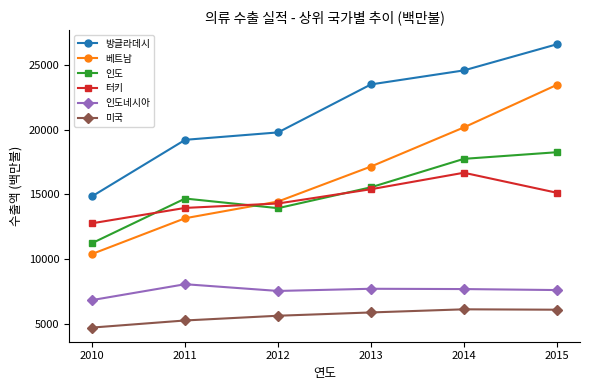

What is the sum of the 베트남 values at 2012 and 2014?

34617.1